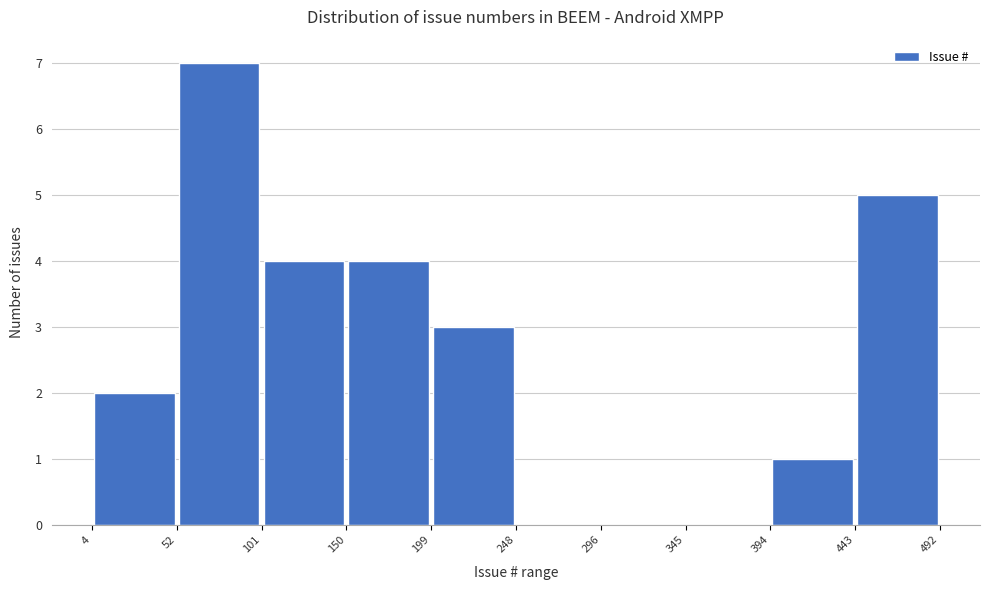

Over which range of the x-axis is the bar tallest?

52 to 101